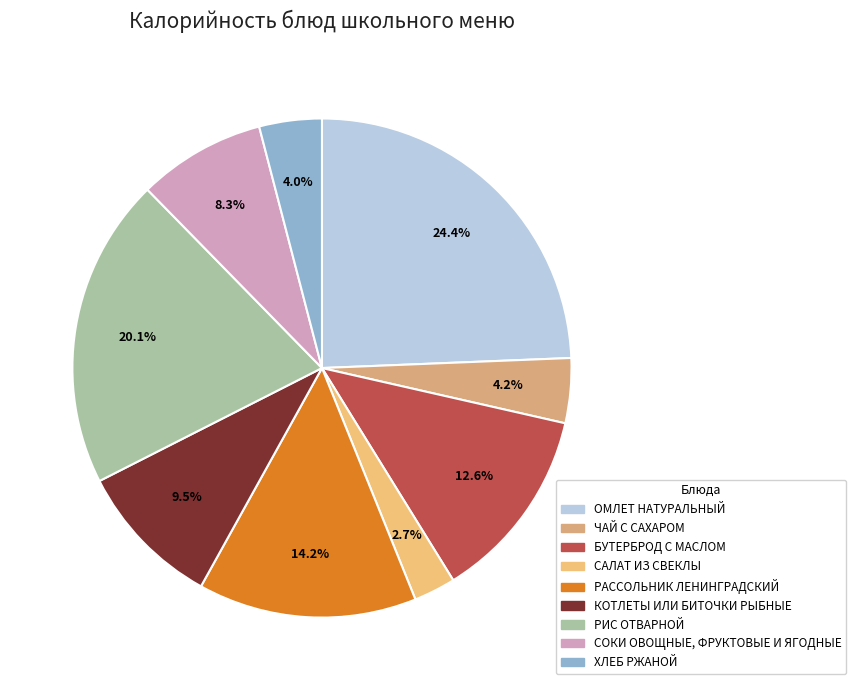

What percentage do СОКИ ОВОЩНЫЕ, ФРУКТОВЫЕ И ЯГОДНЫЕ and РАССОЛЬНИК ЛЕНИНГРАДСКИЙ together represent?

22.4%